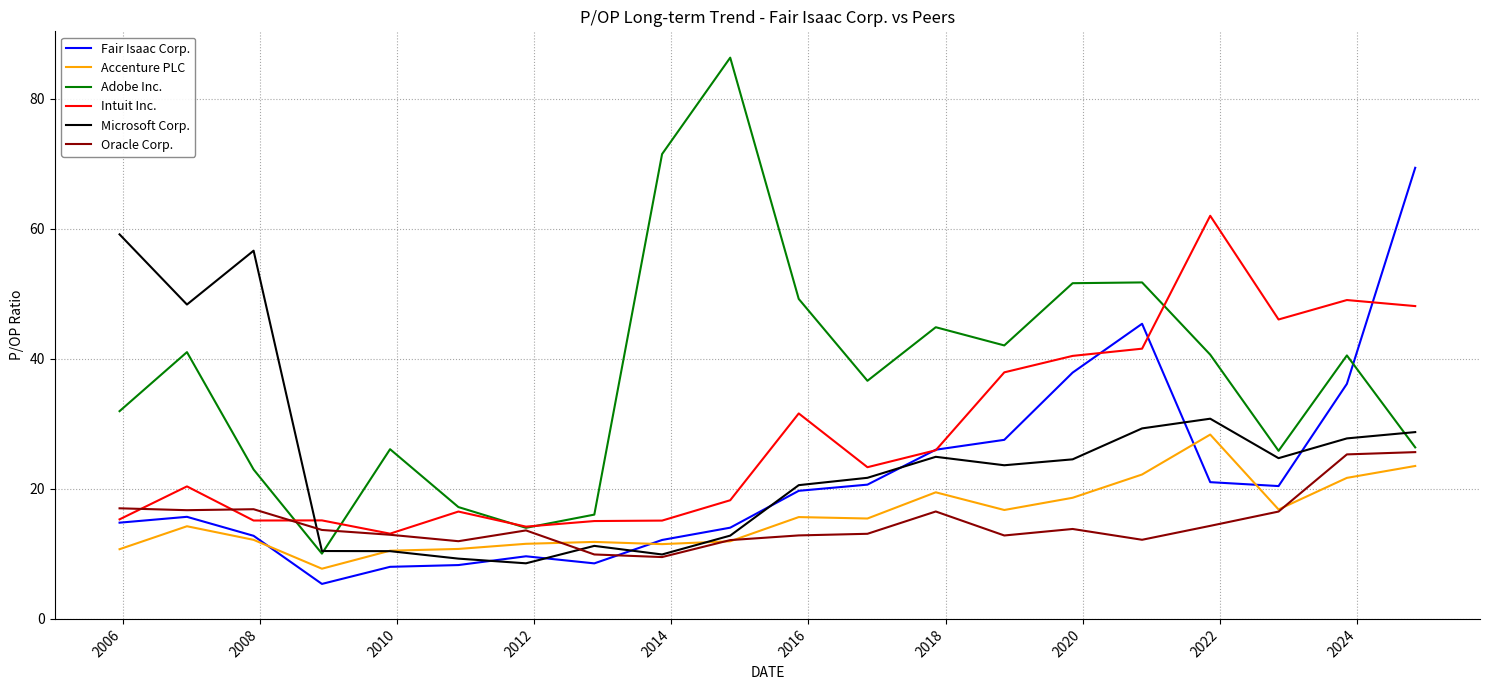

What is the lowest value of the Accenture PLC series?

7.7